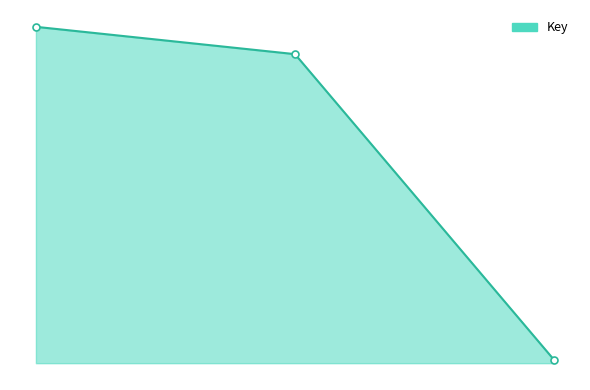

Reading right to left, transcribe all the data shown in this chart.

689435	65450612	71238871